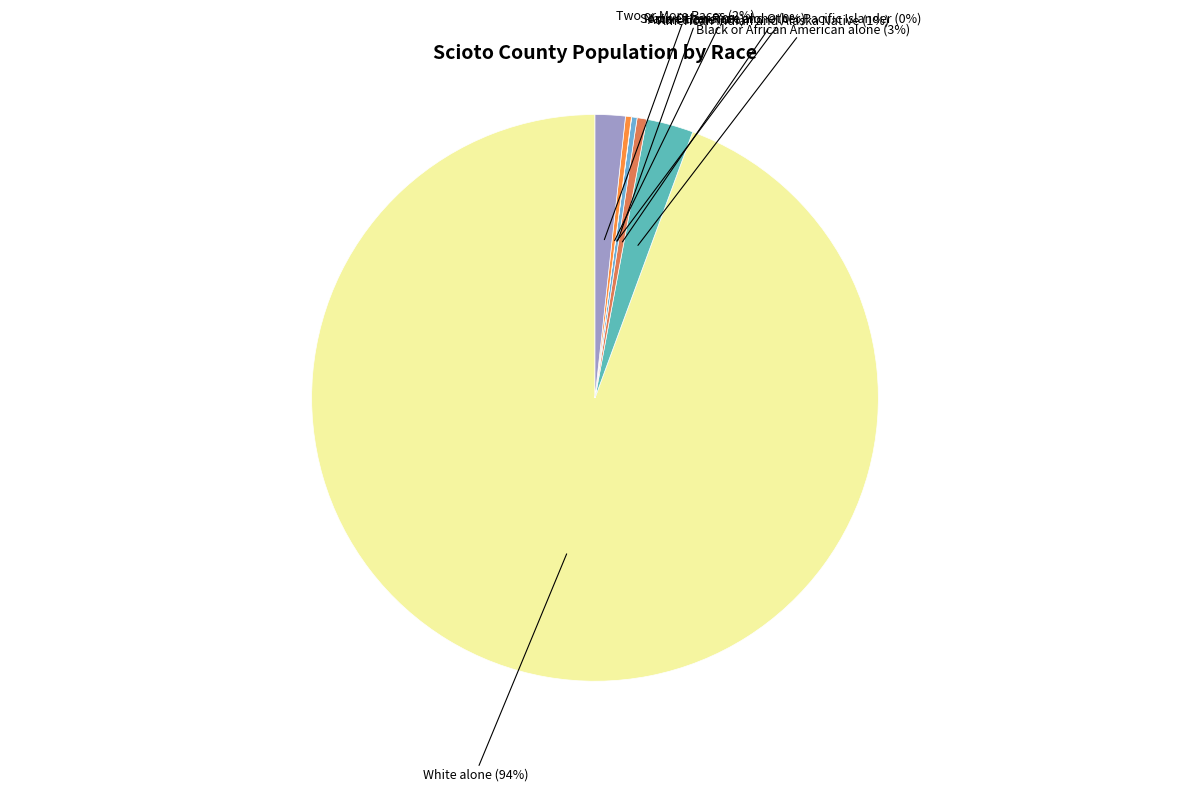

Approximately how many times larger is the value at American Indian and Alaska Native compared to Asian alone?

1.7